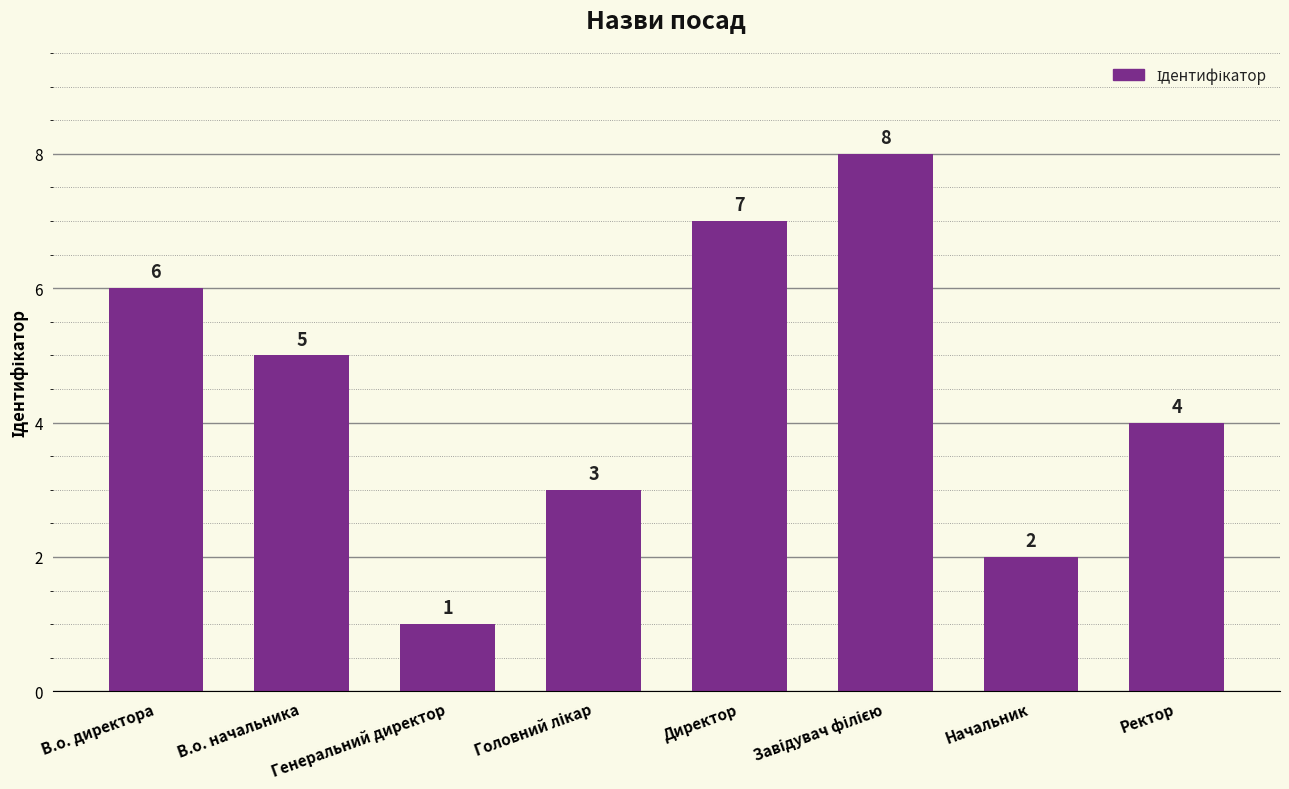

Which has a higher value, В.о. директора or Директор?

Директор